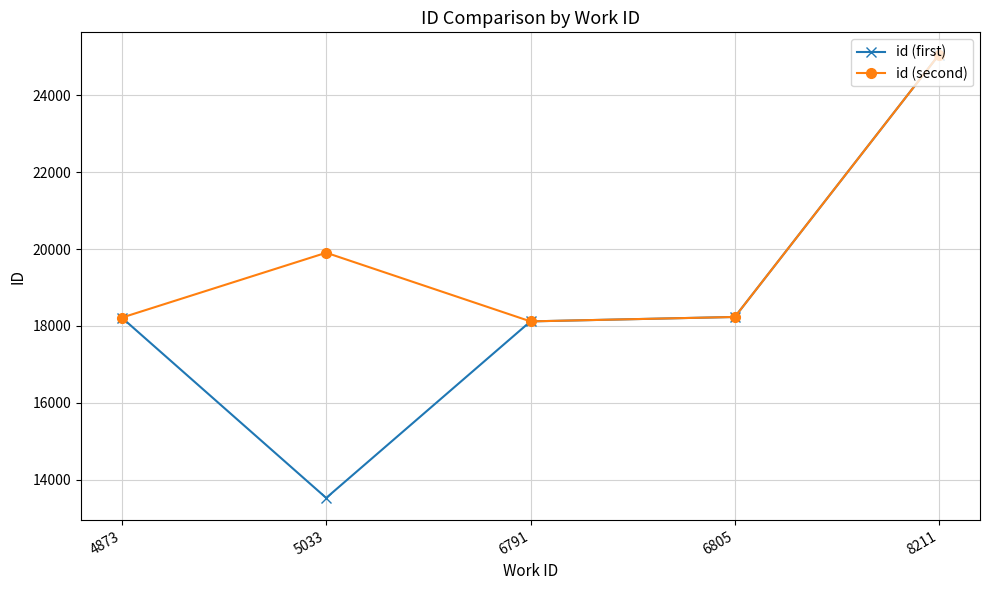

Which category has the highest value in the id (second) series?

8211